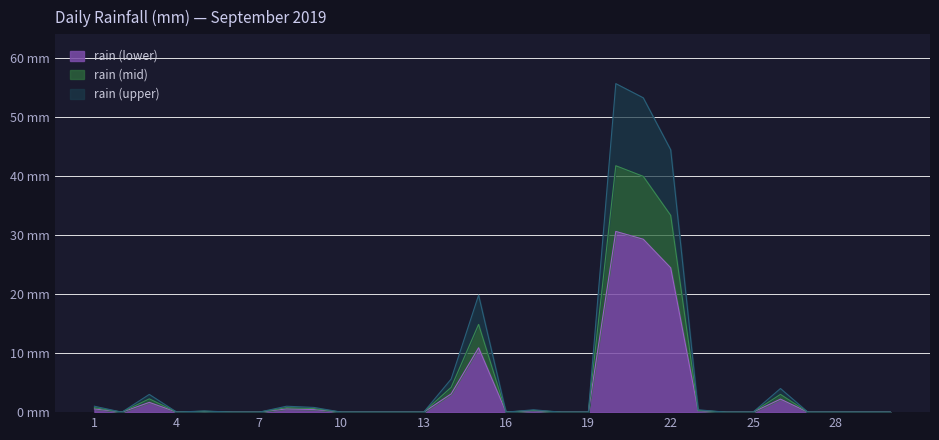

Is it true that the value at 2019-09-14 is 4.4?

False